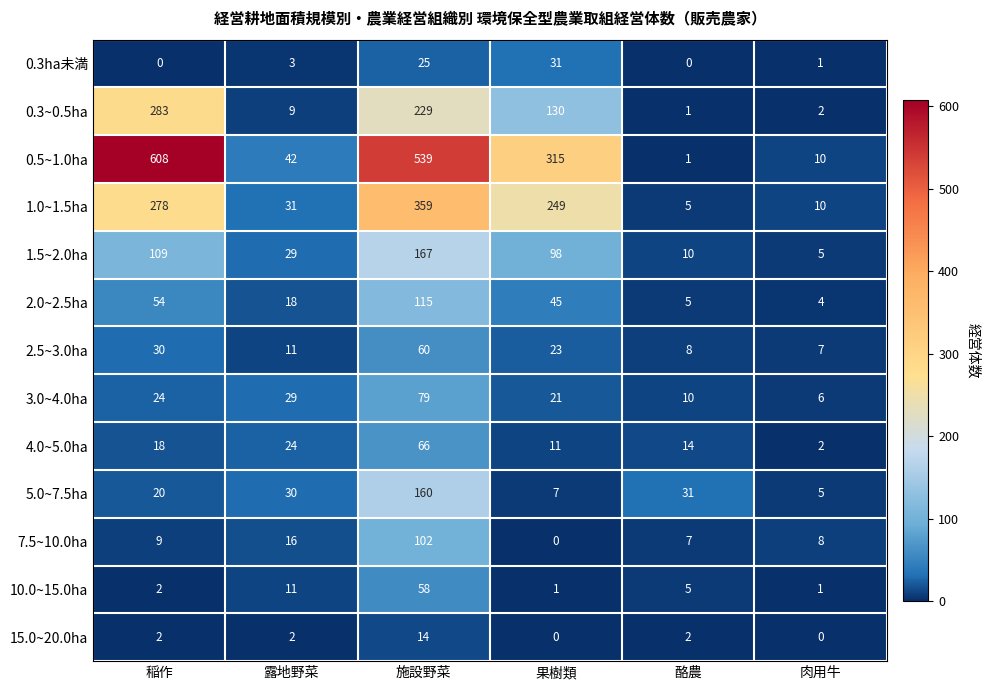

Between 果樹類 and 酪農, which series saw the biggest shift?

0.5~1.0ha